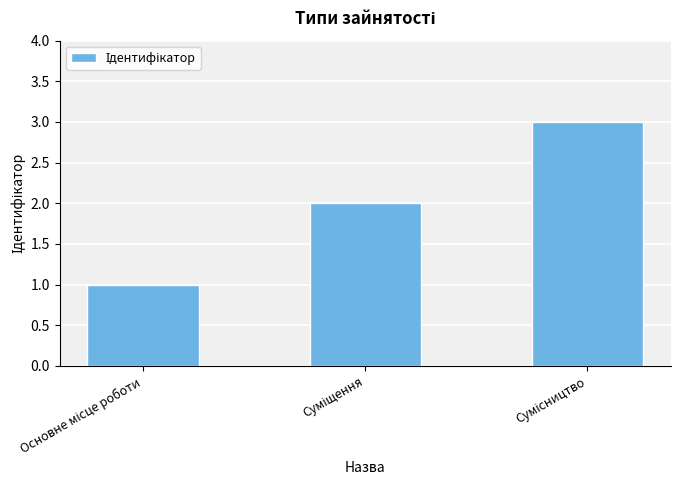

What is the greatest value displayed?

3